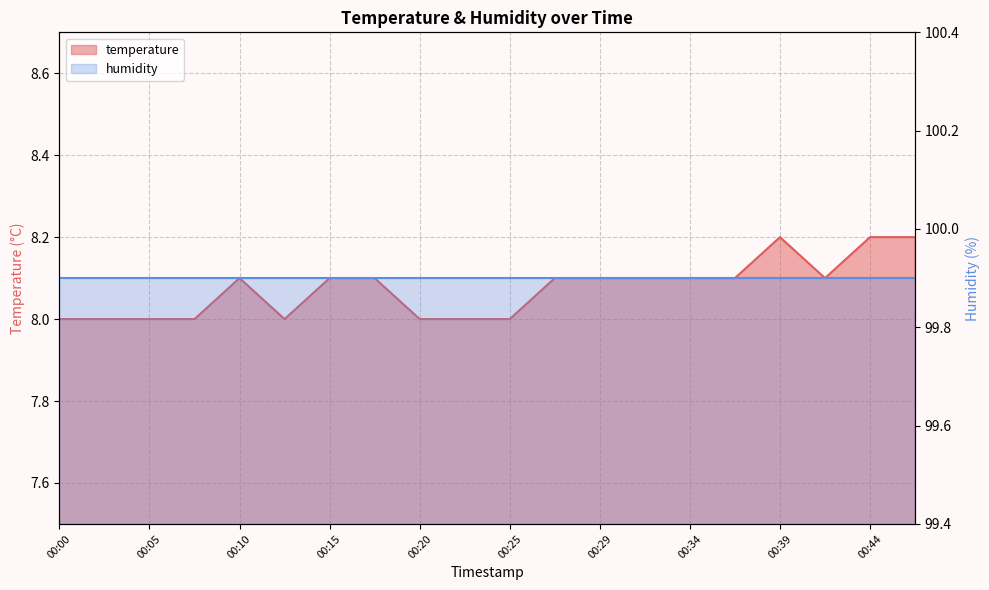

True or false: the data shows 8.0 at 00:22.

True